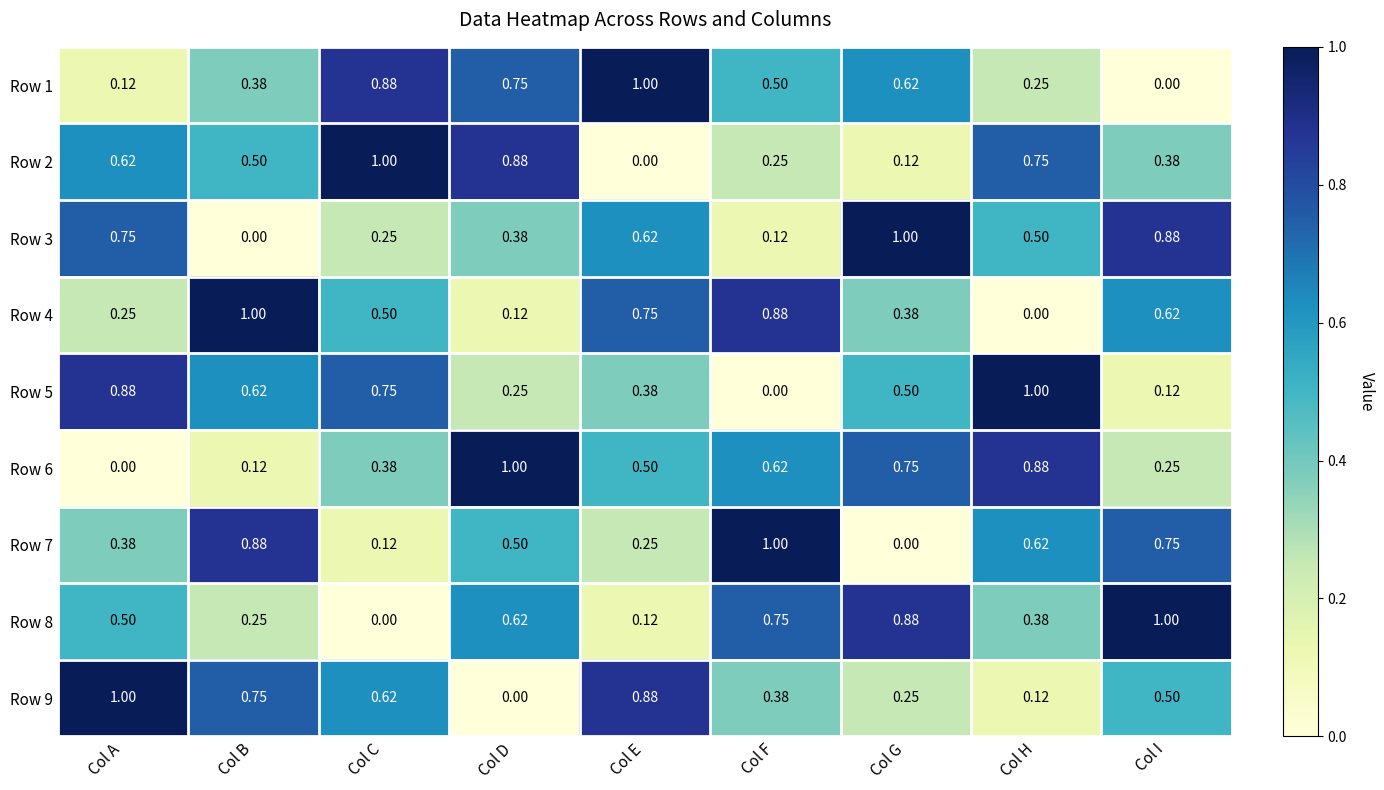

At which label is Row 5 closest to 0?

Col F